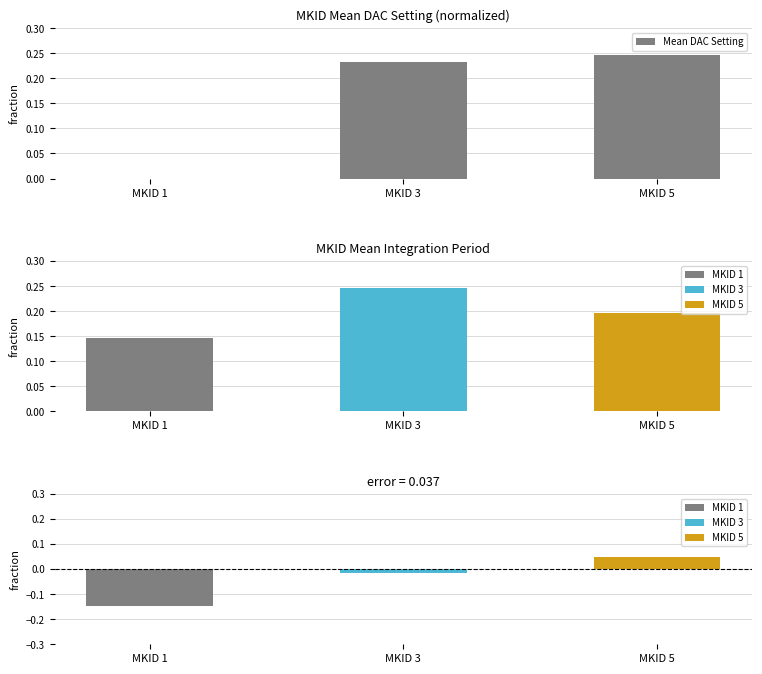

What is the sum of all values?

0.5